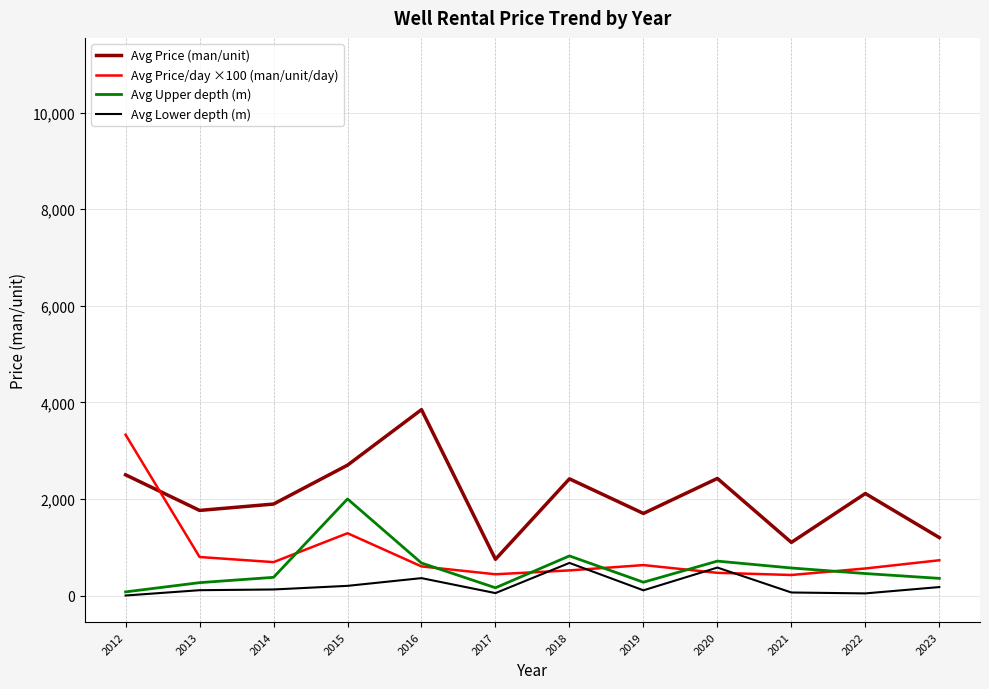

Count the number of data series in this chart.

4